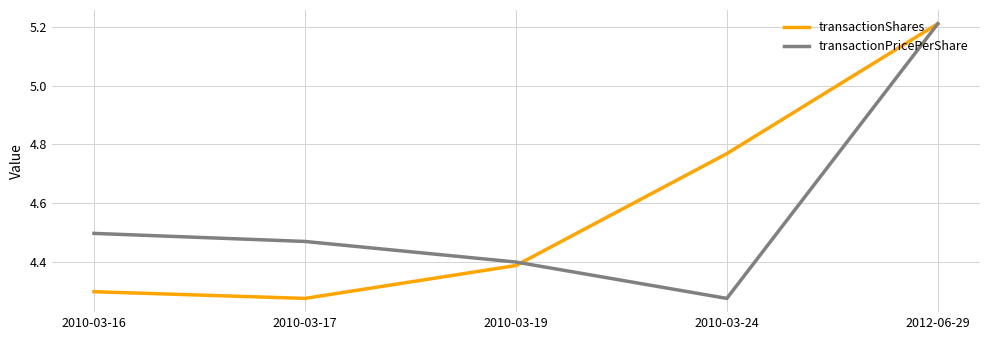

Which category has the lowest value in the transactionShares series?

2010-03-17